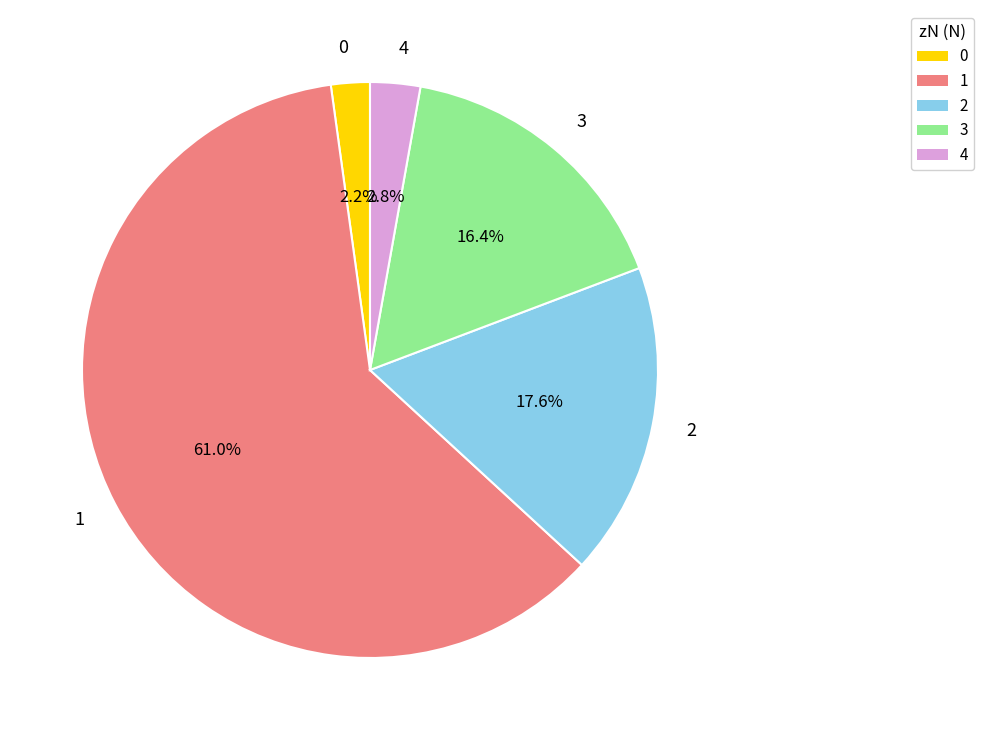

How many segments does this pie chart have?

5